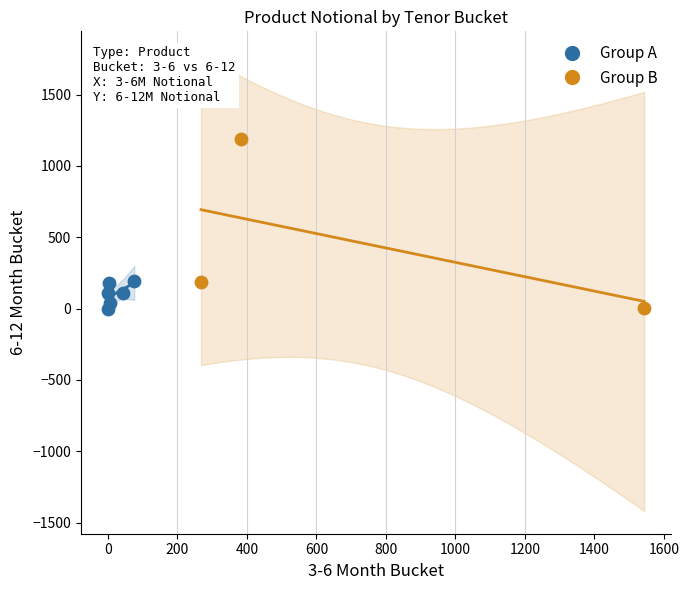

Which series has the largest Y range (max minus min)?

Group B